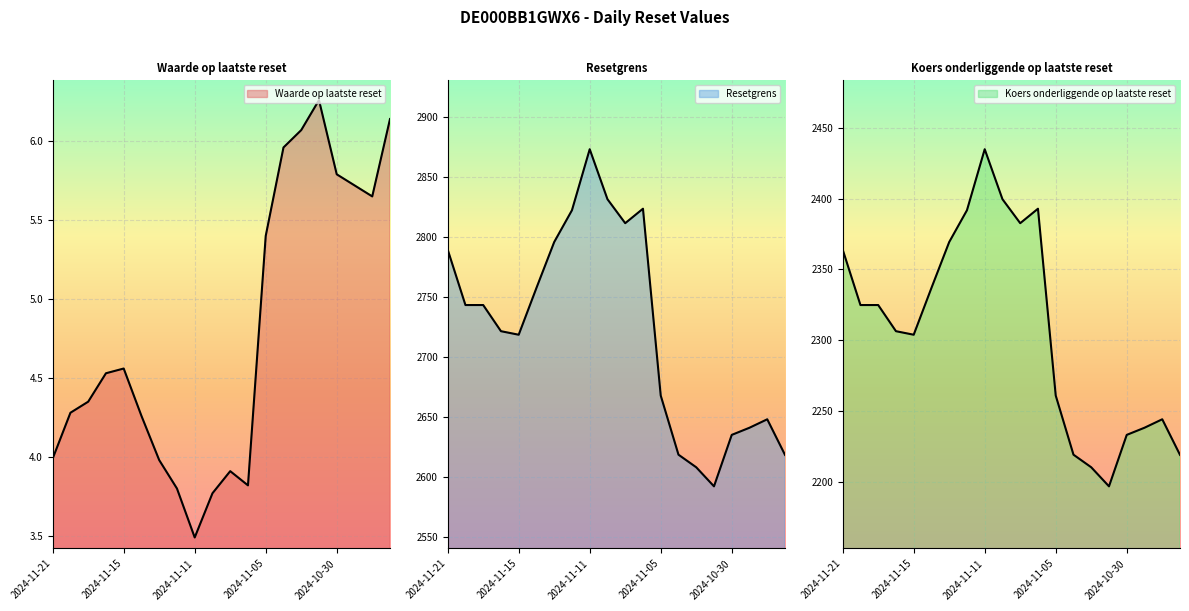

Rank the categories by Koers onderliggende op laatste reset value from highest to lowest.

2024-11-11, 2024-11-08, 2024-11-06, 2024-11-12, 2024-11-07, 2024-11-13, 2024-11-21, 2024-11-14, 2024-11-20, 2024-11-19, 2024-11-18, 2024-11-15, 2024-11-05, 2024-10-28, 2024-10-29, 2024-10-30, 2024-11-04, 2024-10-25, 2024-11-01, 2024-10-31